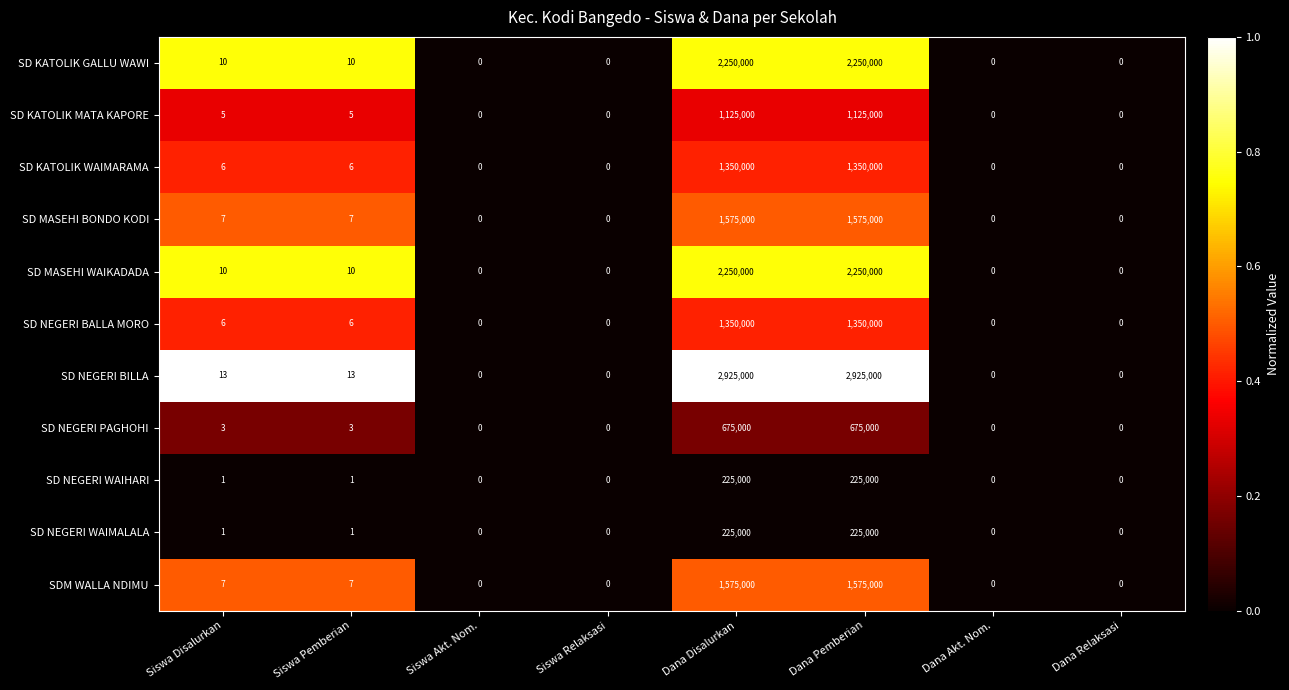

Between Siswa Disalurkan and Dana Disalurkan, which series saw the biggest shift?

SD NEGERI BILLA